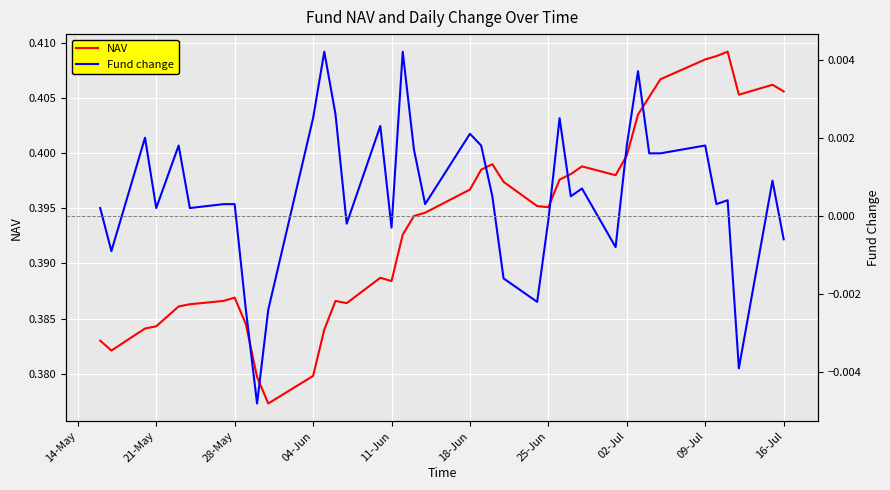

How many lines are shown in the chart?

2